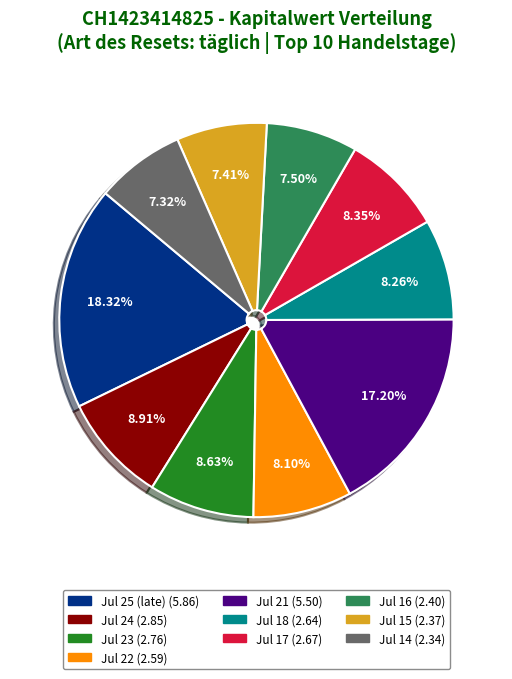

Does any single category account for the majority?

No